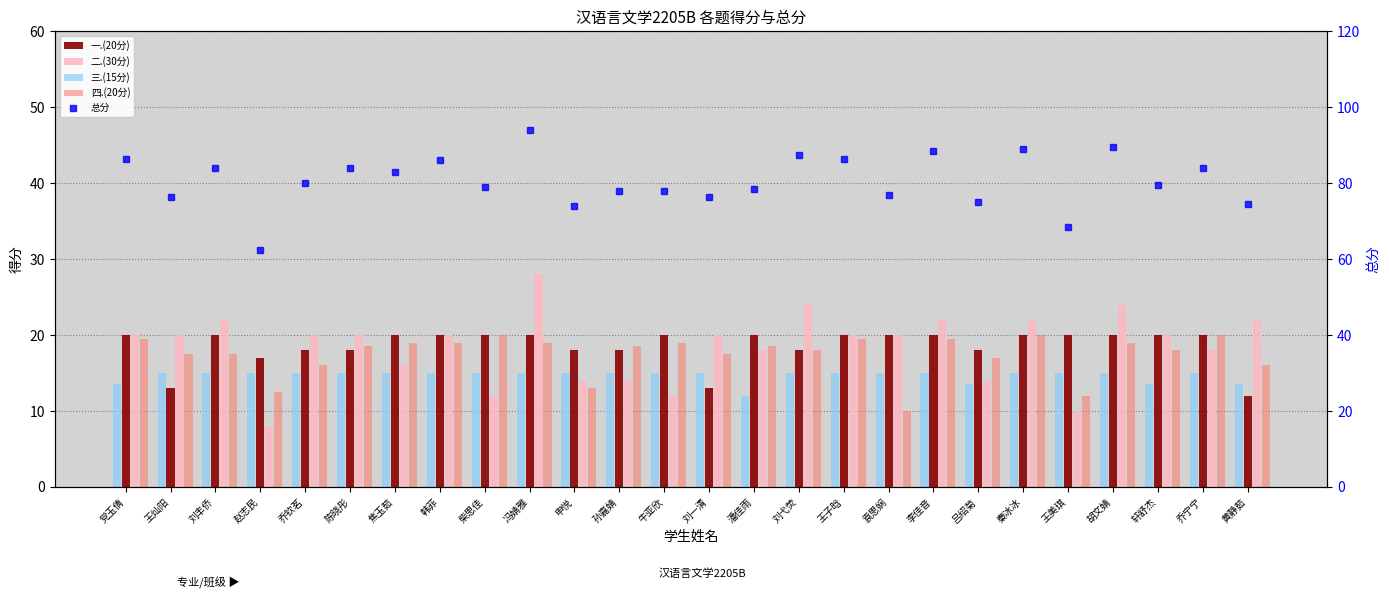

What position from the right is 牛亚欣?

14